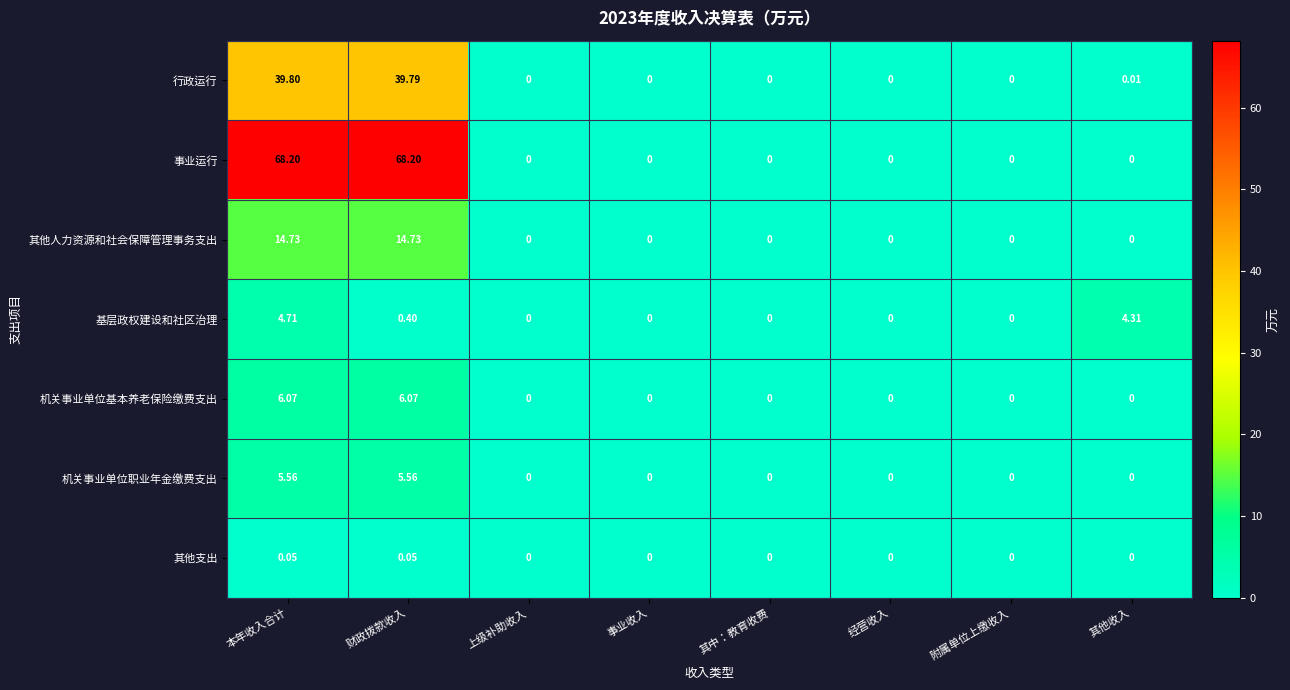

Rank the series by their maximum value, from highest to lowest.

事业运行, 行政运行, 其他人力资源和社会保障管理事务支出, 机关事业单位基本养老保险缴费支出, 机关事业单位职业年金缴费支出, 基层政权建设和社区治理, 其他支出